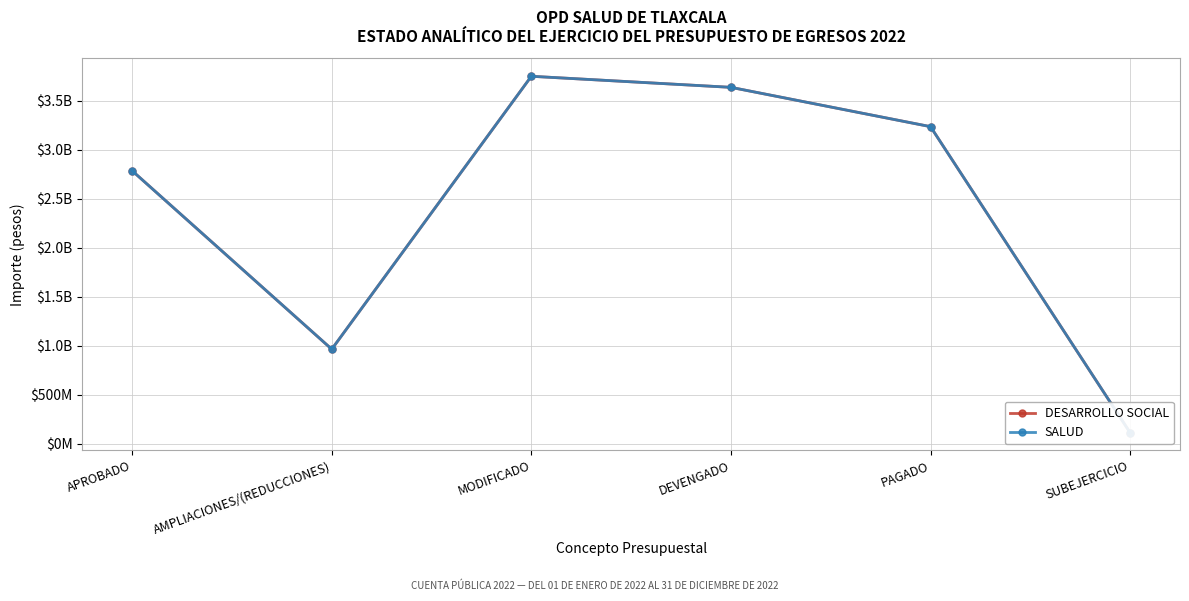

List the labels in order of DESARROLLO SOCIAL value, largest first.

MODIFICADO, DEVENGADO, PAGADO, APROBADO, AMPLIACIONES/(REDUCCIONES), SUBEJERCICIO